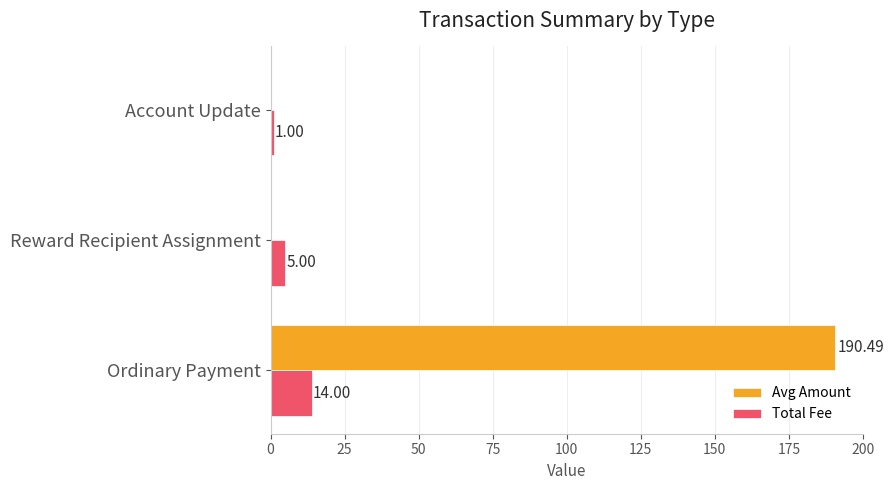

How many distinct data groups are displayed?

2